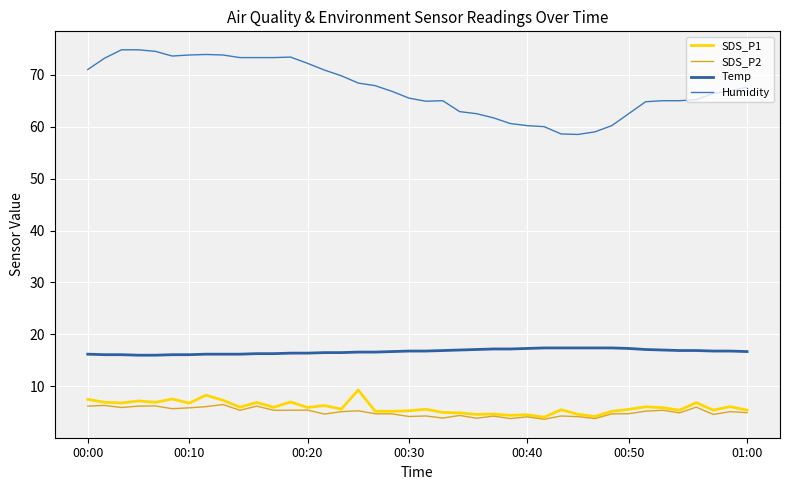

True or false: SDS_P2 and Temp cross at least once.

False